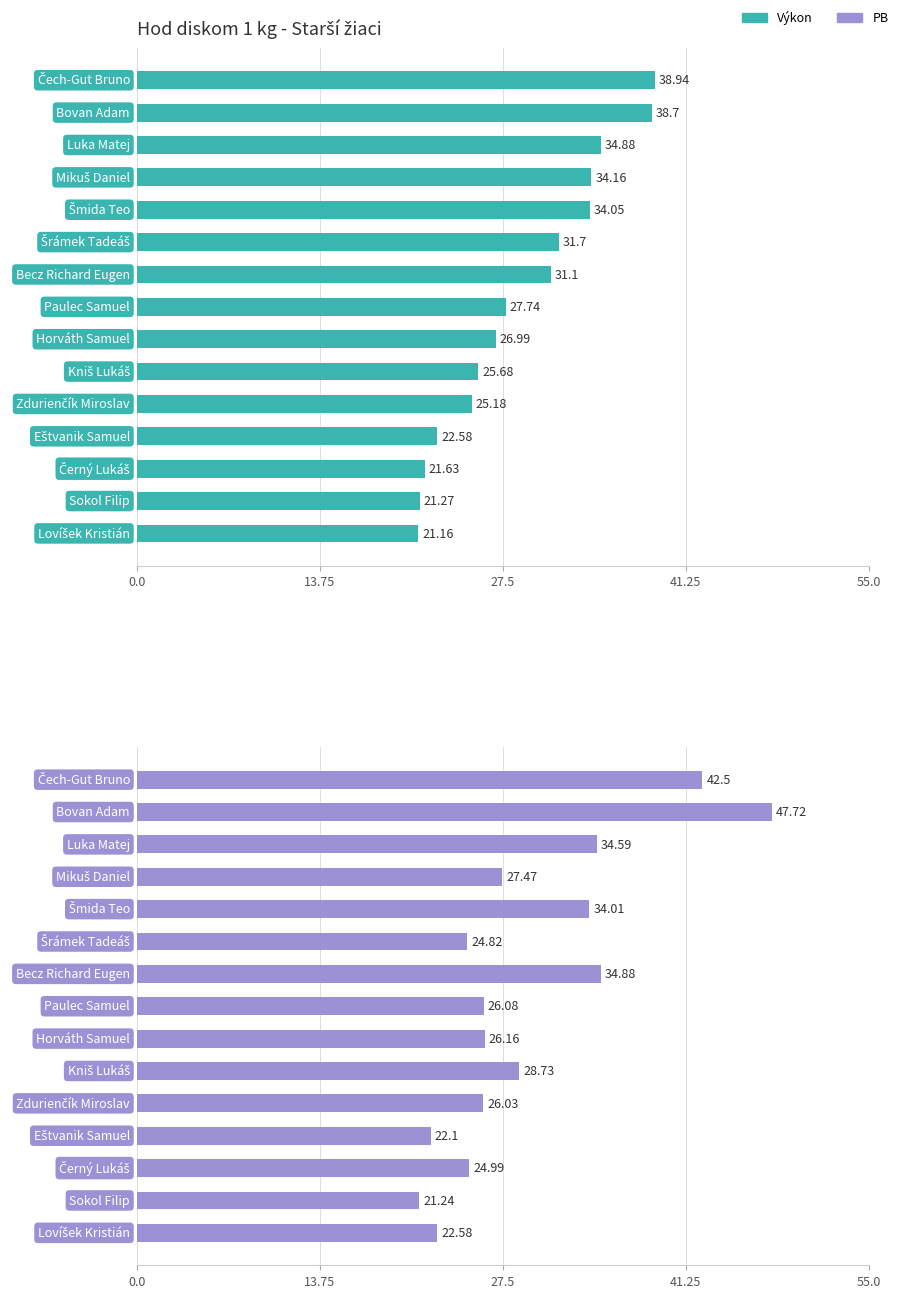

What is the difference between the highest and lowest values at 7?

1.7